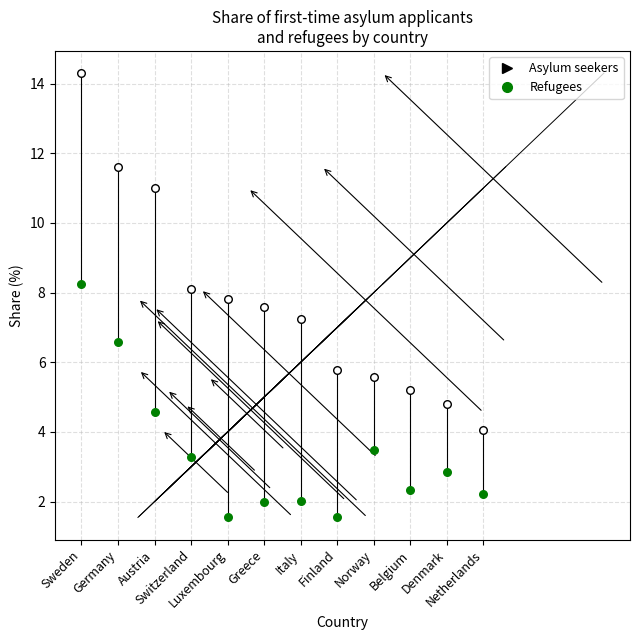

What are all the series names shown in the legend?

Asylum seekers, Refugees